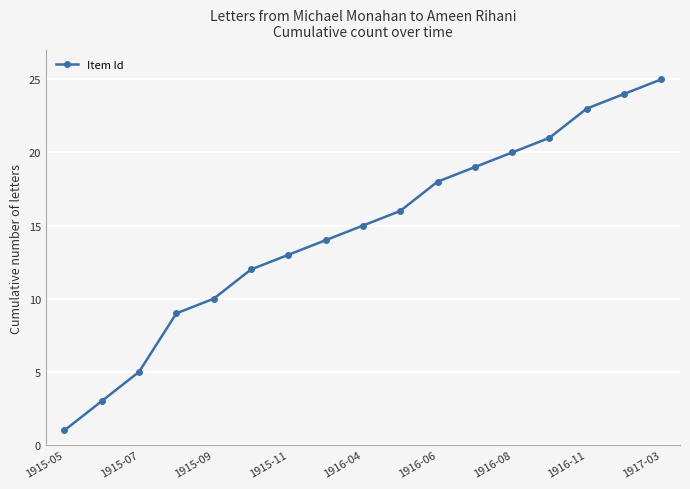

What is the difference between the second highest and second lowest values?

21